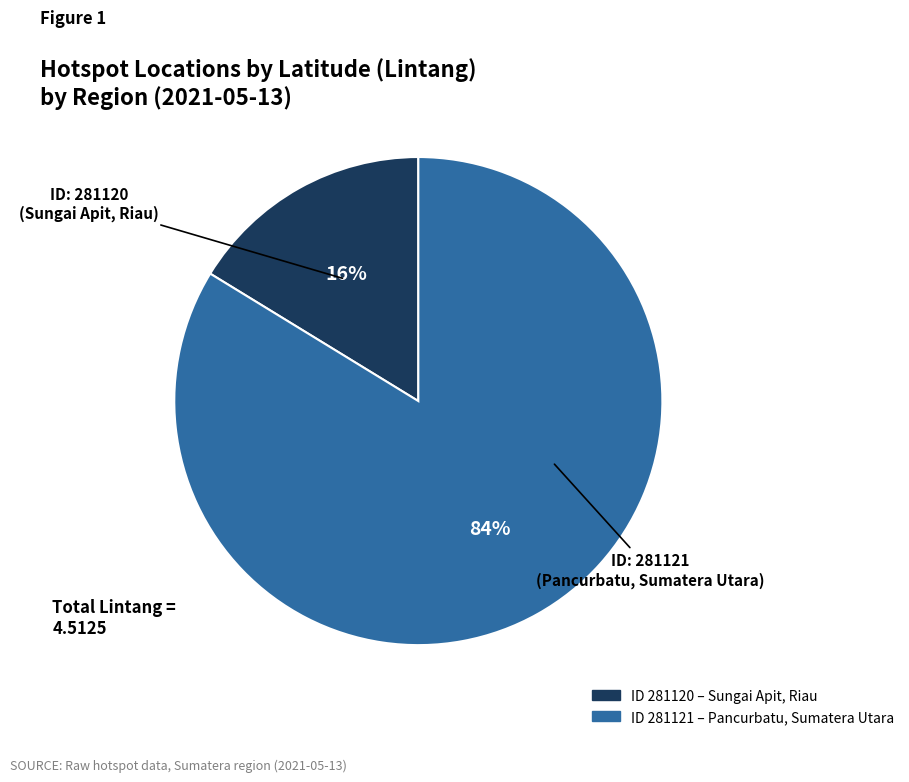

To the nearest percent, what is the average slice percentage?

50%